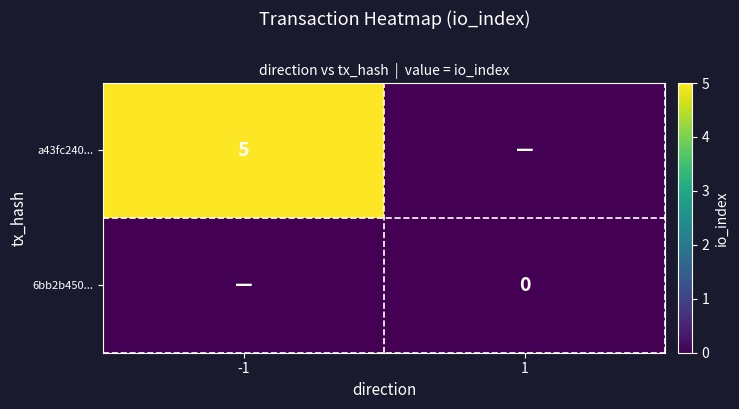

True or false: a43fc240... has a value of 5 at -1.

True